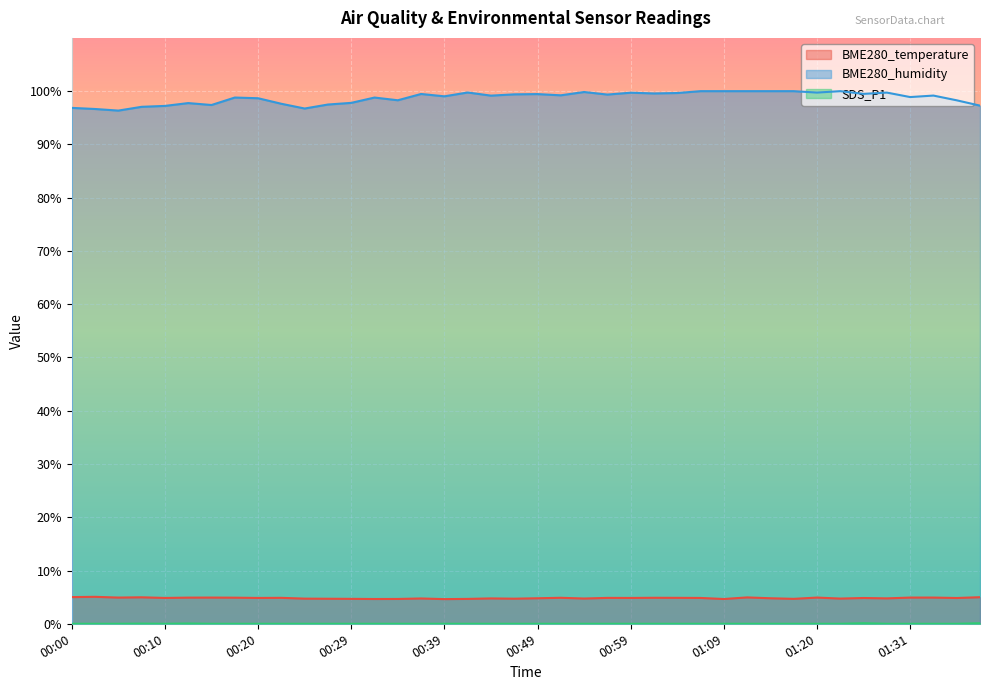

What position from the right is 01:34?

3